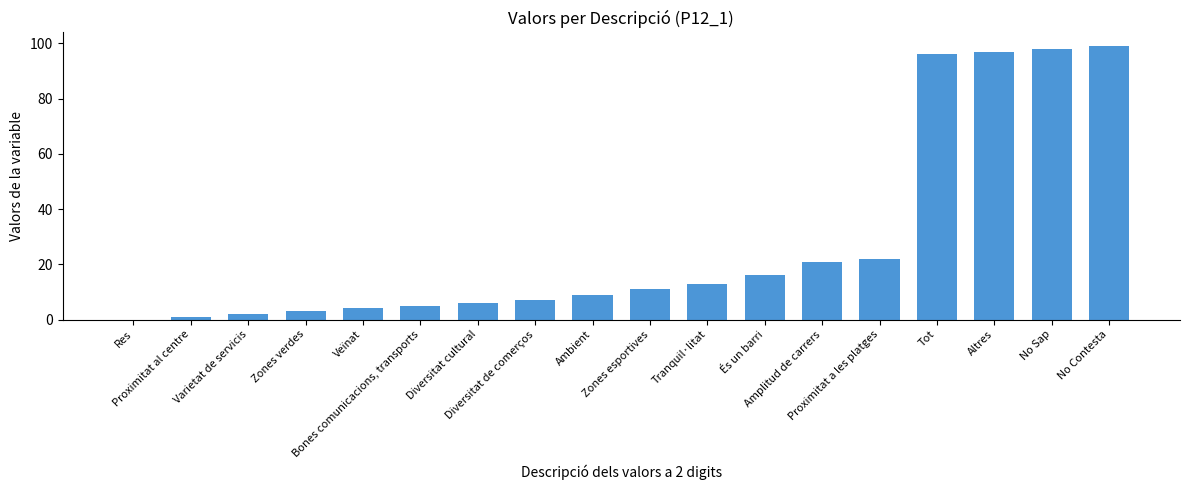

What is the greatest value displayed?

99